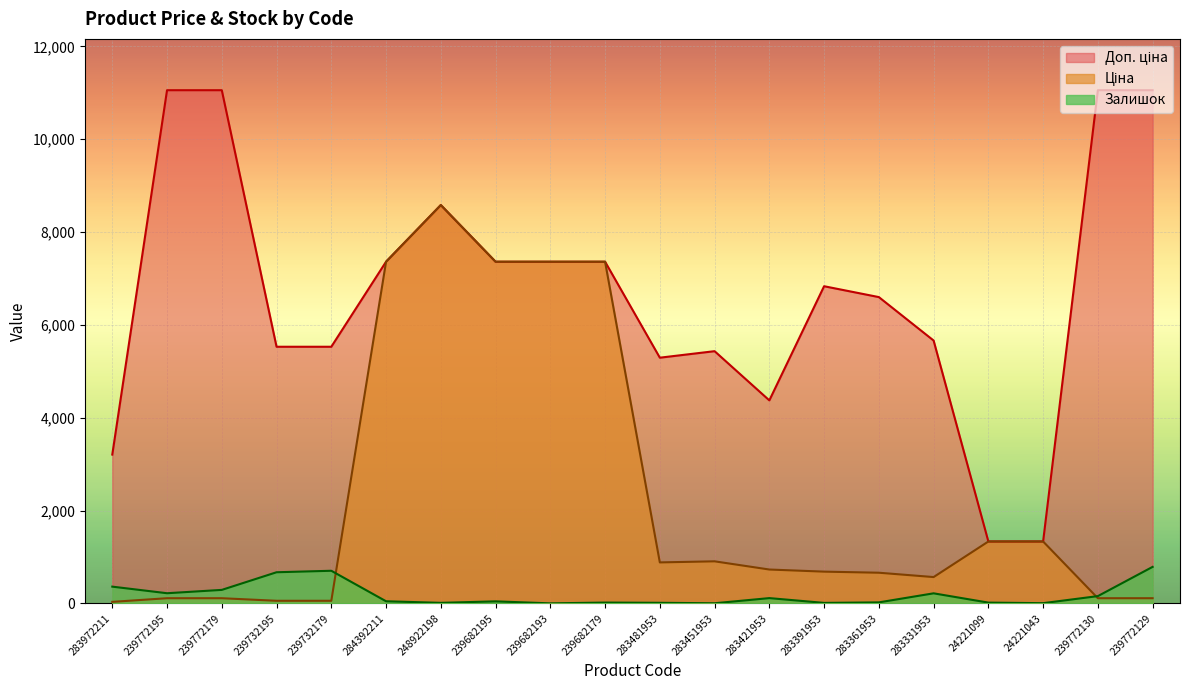

Reading left to right, what are all the values shown in this chart?

Ціна: 32.0	110.5	110.5	55.3	55.3	7360.2	8581.1	7360.2	7360.2	7360.2	882.1	905.5	728.8	683.2	659.8	566.2	1332.7	1332.7	110.5	110.5
Доп. ціна: 3205.0	11055.0	11055.0	5528.0	5528.0	7360.2	8581.1	7360.2	7360.2	7360.2	5292.4	5432.8	4372.9	6831.9	6597.9	5662.1	1333.0	1333.0	11055.0	11055.0
Залишок: 360.0	218.0	290.0	670.0	702.0	45.0	11.0	43.0	0.0	17.0	12.0	2.0	113.0	10.0	21.0	216.0	16.0	4.0	156.0	786.0